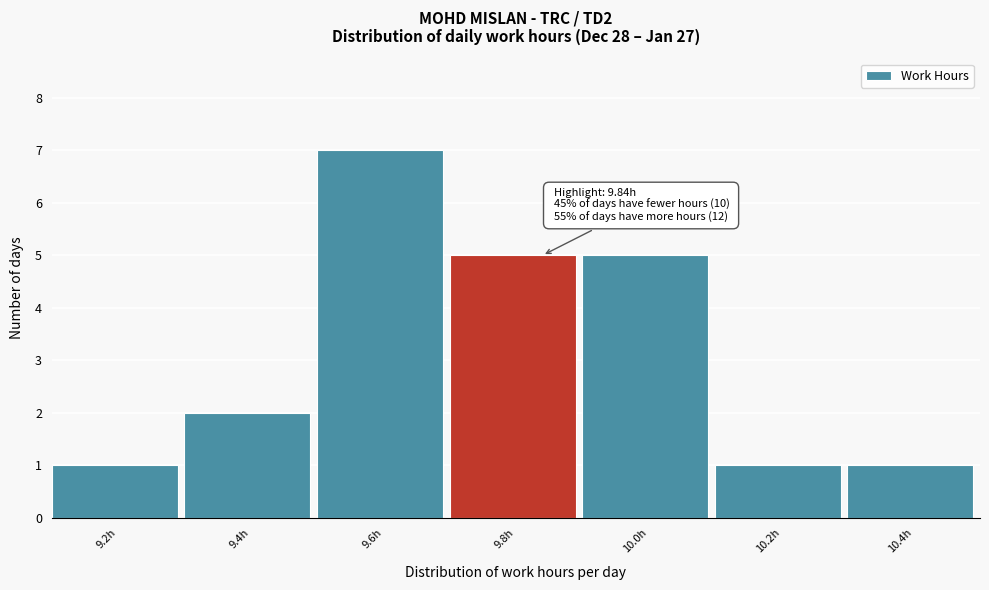

Reading left to right, list all the values displayed in this chart.

9.2h=1	9.4h=2	9.6h=7	9.8h=5	10.0h=5	10.2h=1	10.4h=1